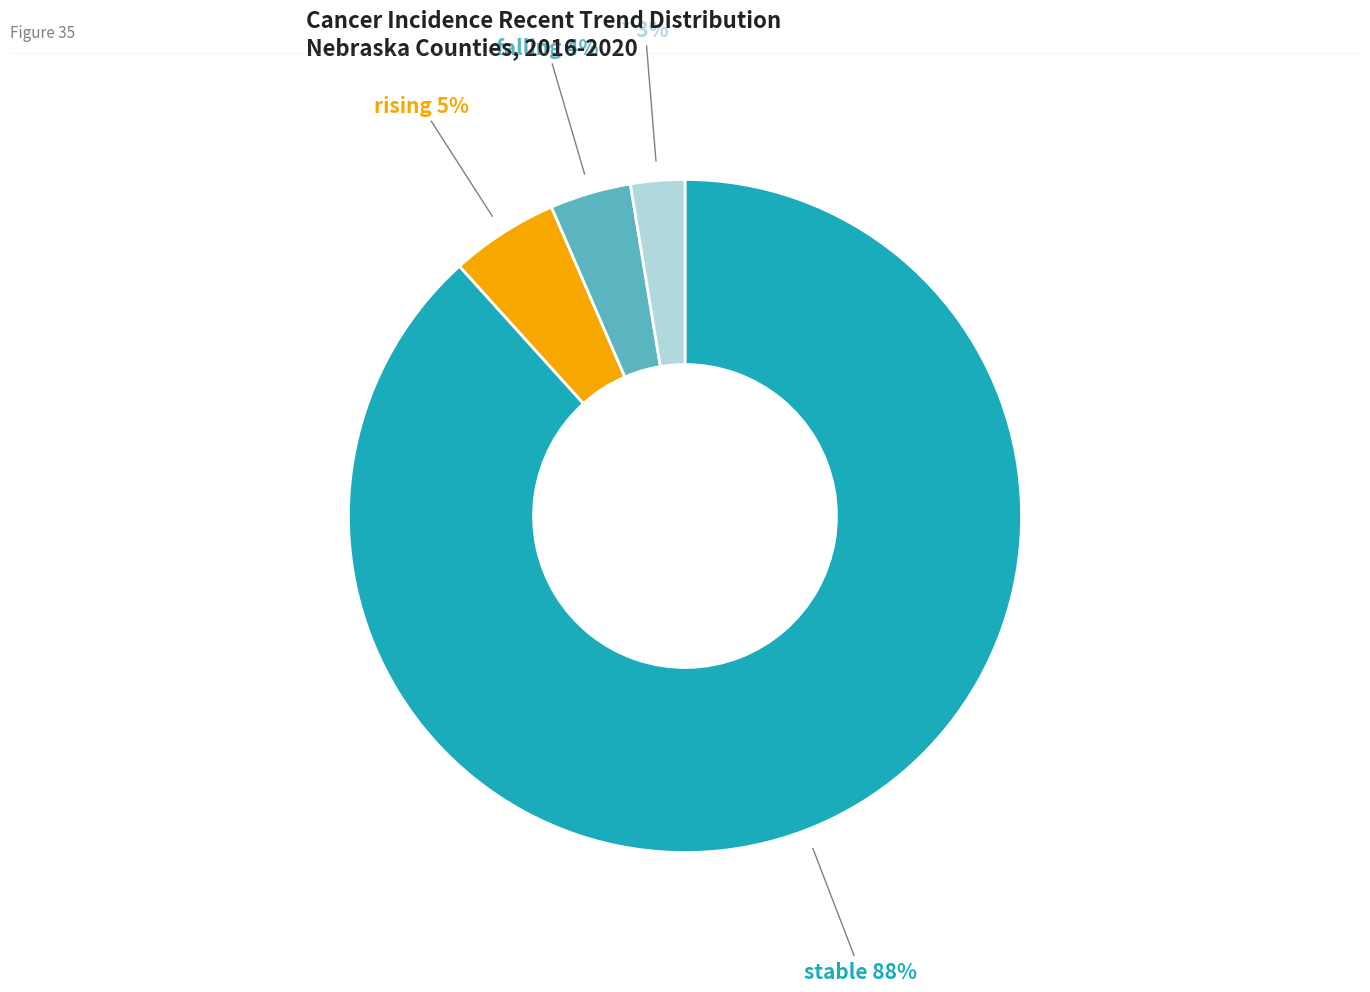

To the nearest percent, what is the difference between the stable and falling slice percentages?

84%